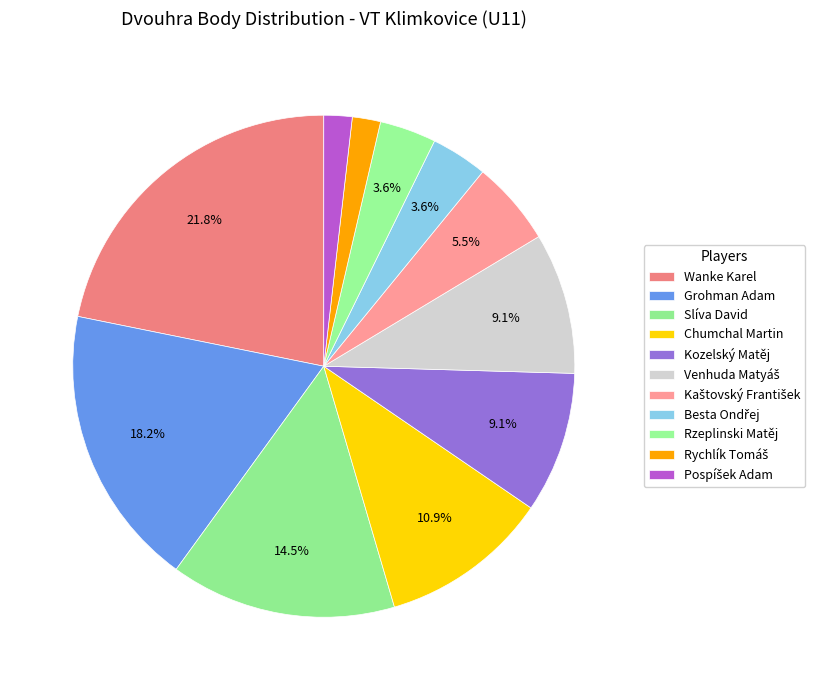

What is the smallest slice in the pie chart?

Rychlík Tomáš